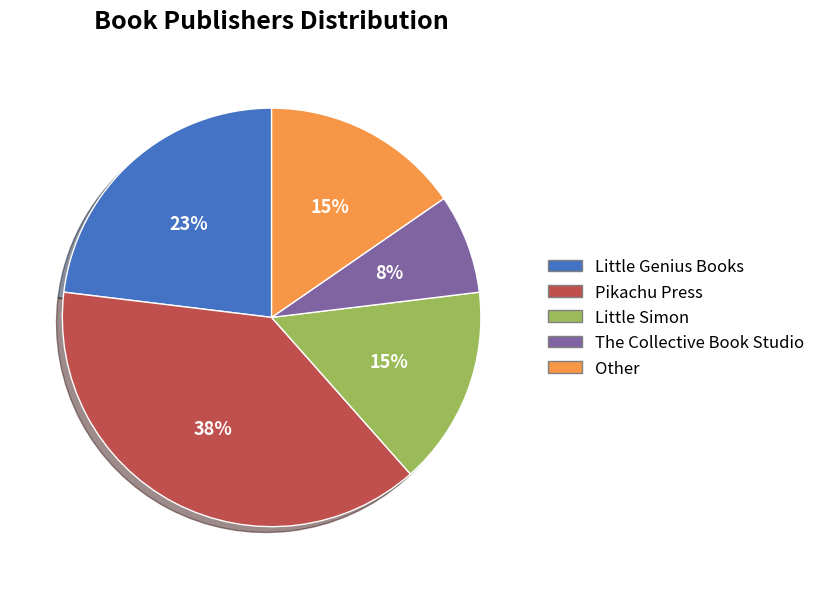

To the nearest percent, what is the average slice percentage?

20%